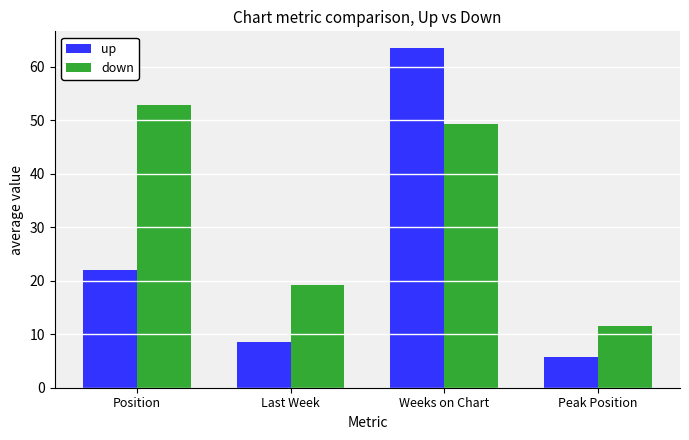

What is the difference between the second highest and minimum values in the down series?

37.9